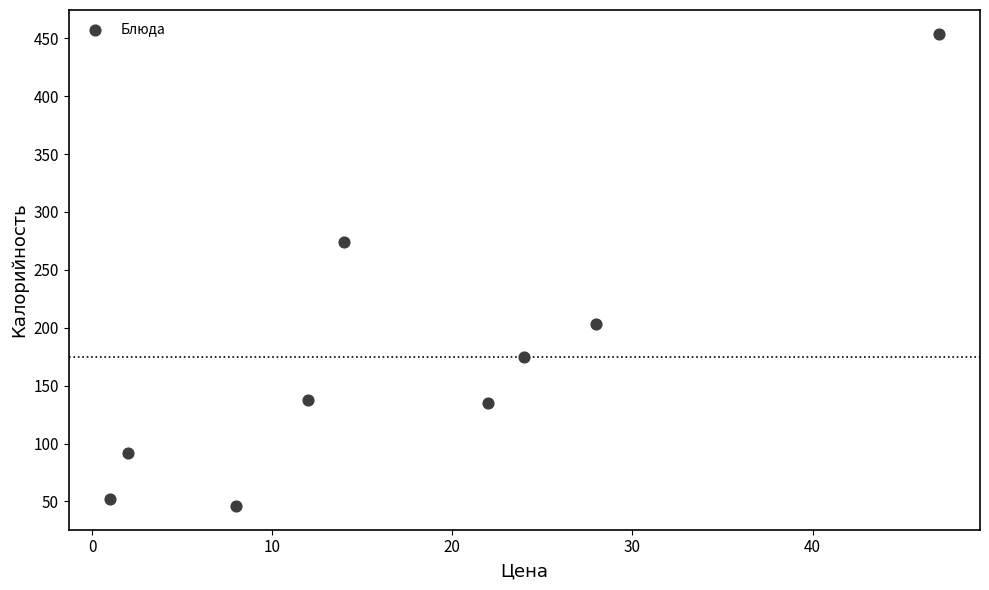

What is the average X value?

18